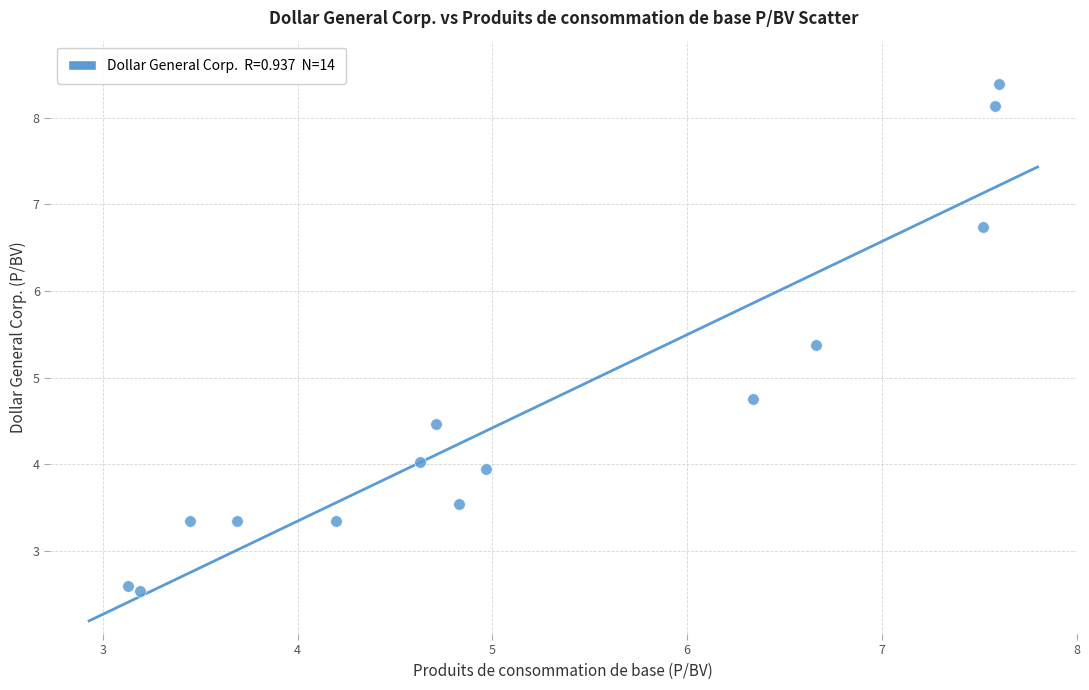

What Y value in the scatter plot is closest to 5?

4.8